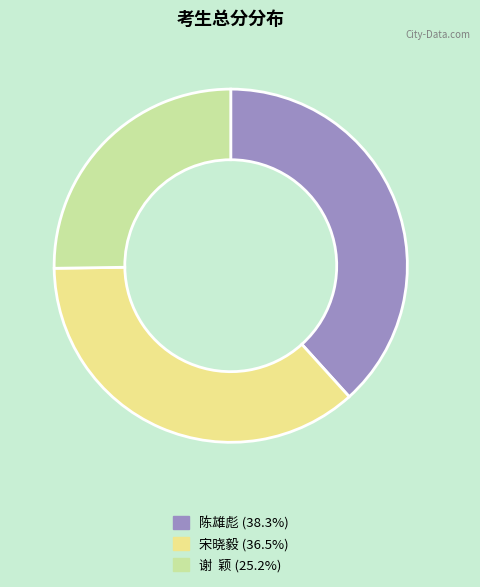

Approximately how many times larger is the value at 谢 颖 (25.2%) compared to 宋晓毅 (36.5%)?

0.7